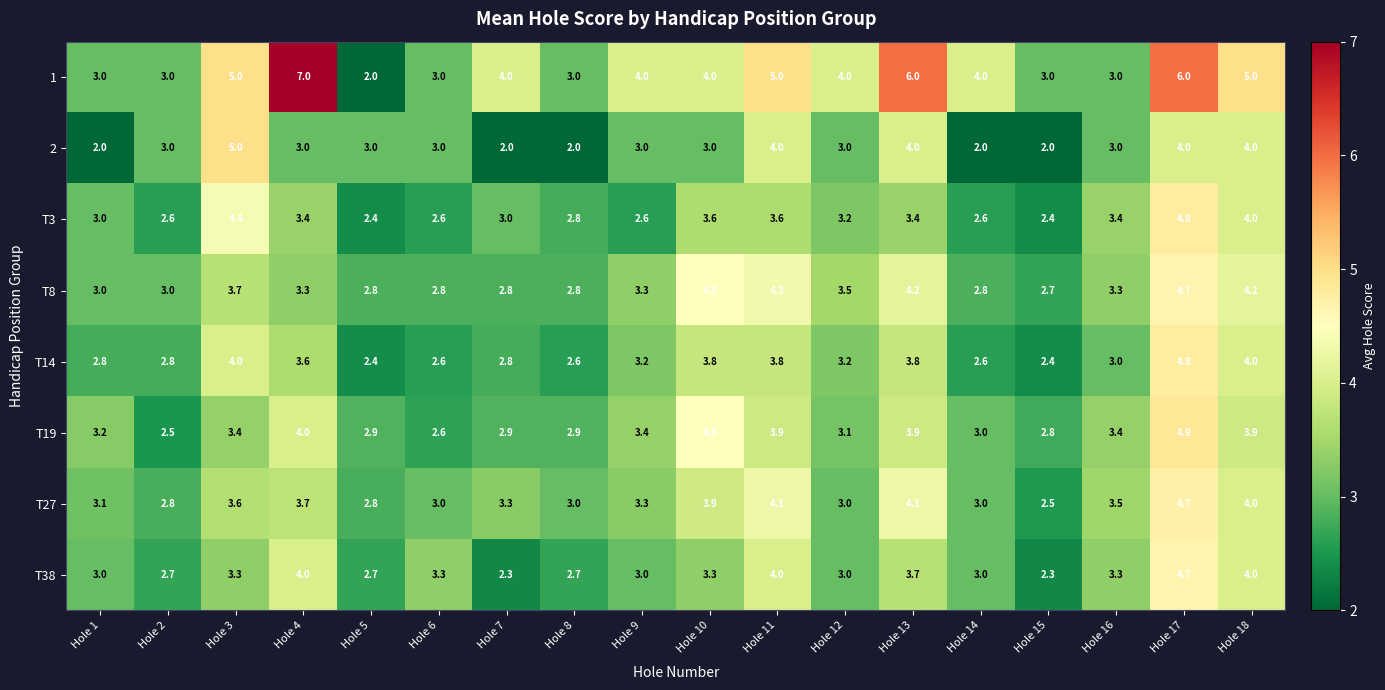

The value of 1 at Hole 10 is 4.0. True or false?

True